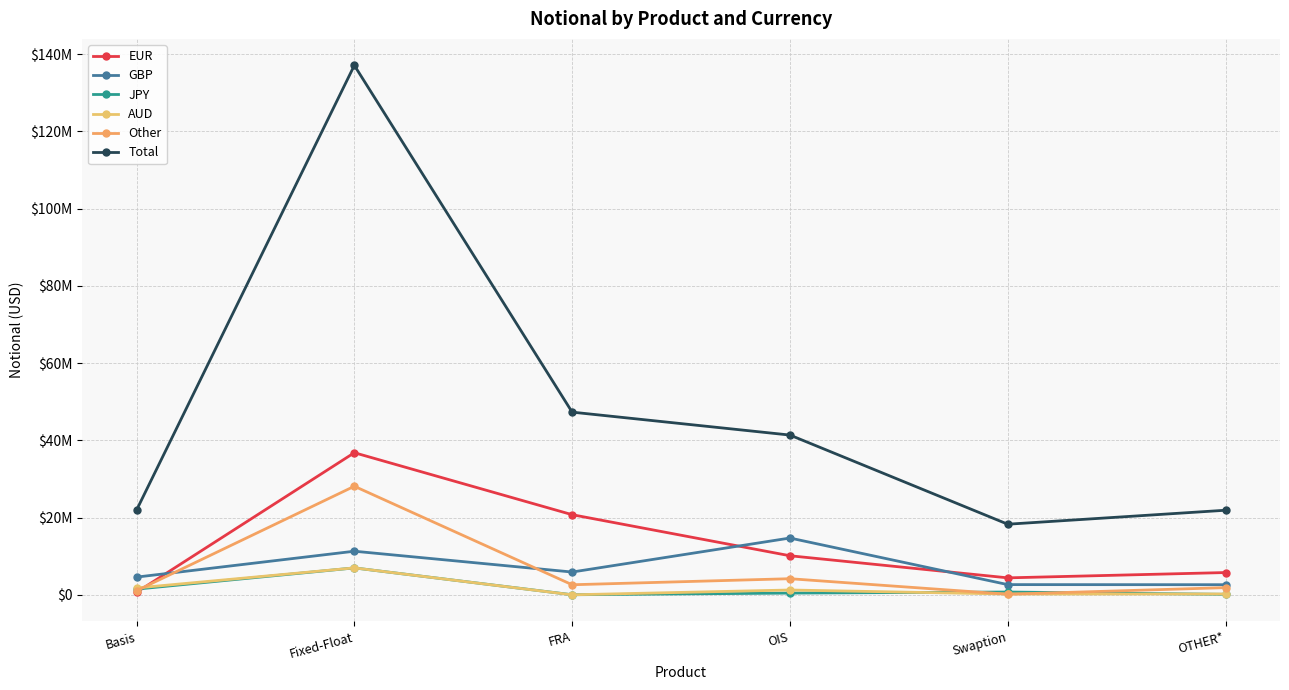

How many lines are shown in the chart?

6